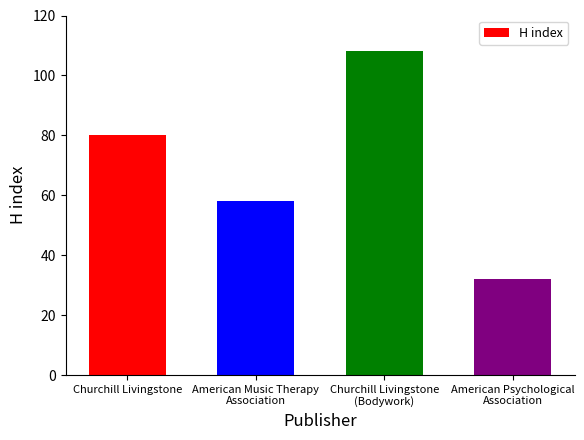

What is the average value?

70